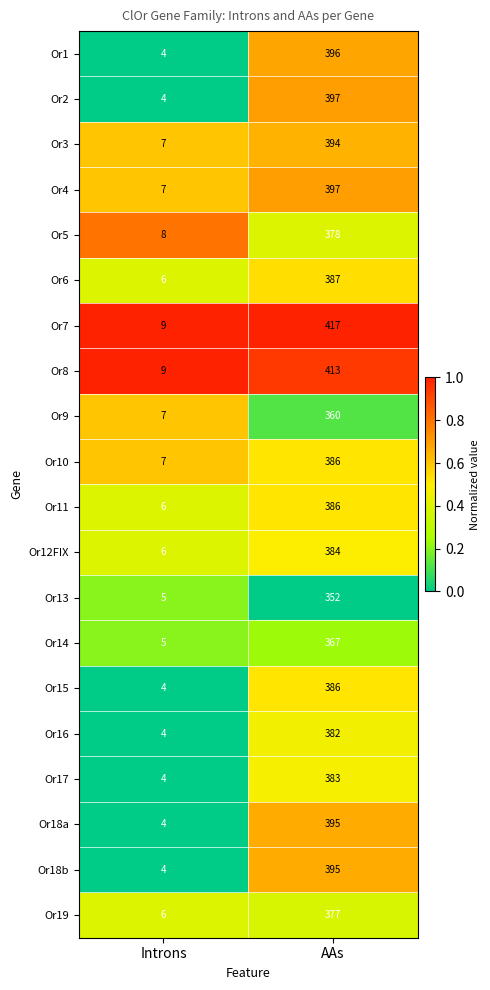

Which series has the largest total across all categories?

Or7